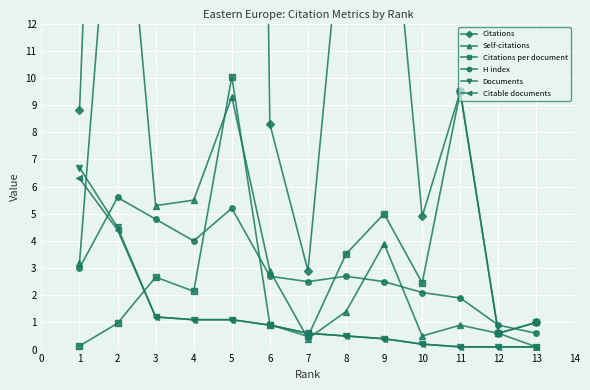

True or false: Citations and Self-citations cross at least once.

False